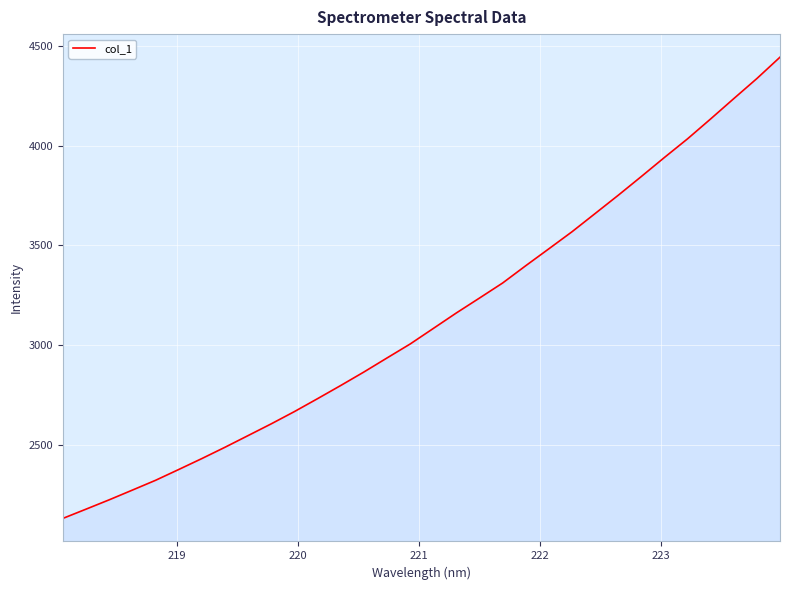

What is the difference between the maximum and minimum values?

2313.8